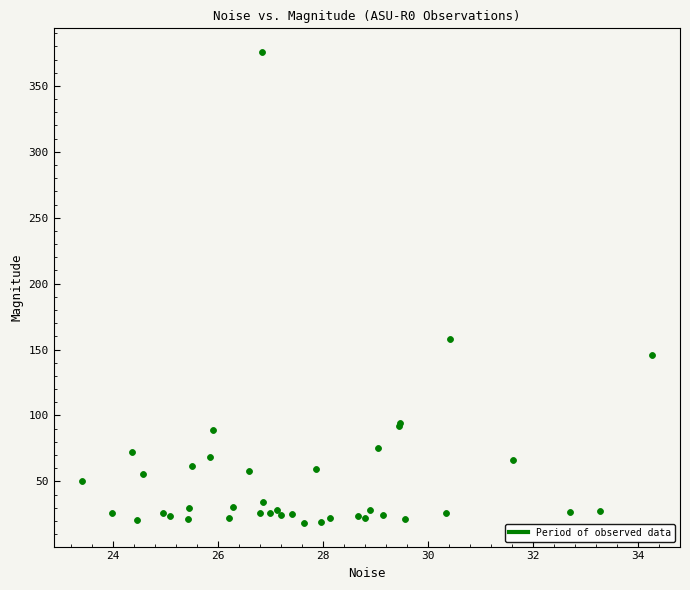

What Y value in the scatter plot is closest to 197?

158.2